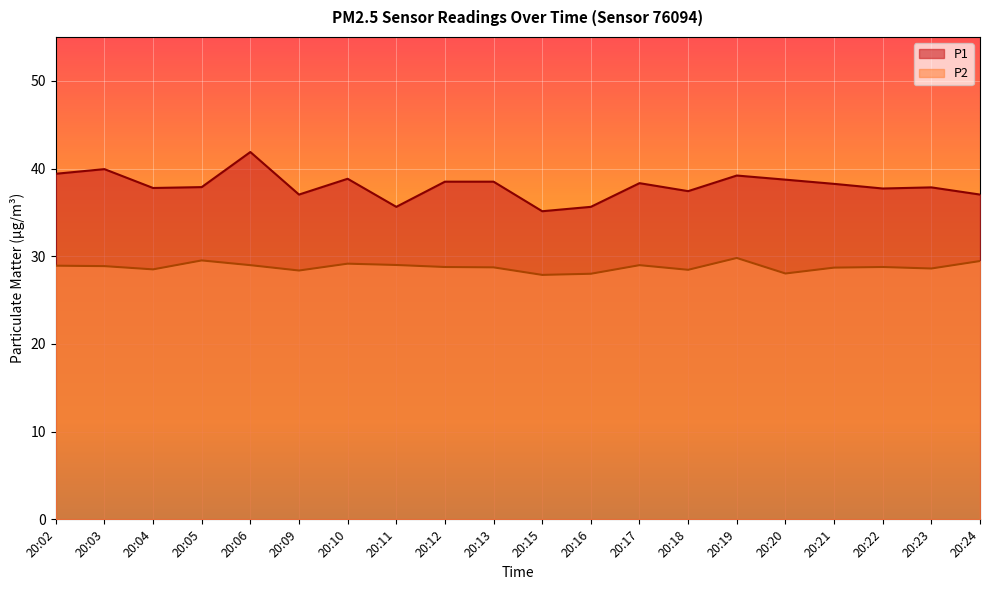

What is the spread (max minus min) of values at 20:18?

9.0